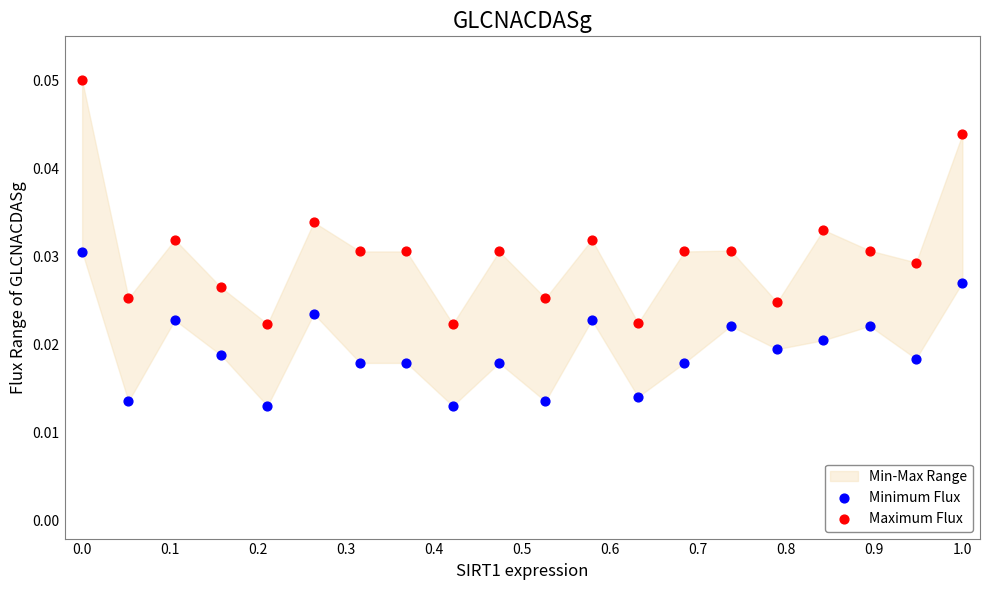

Which series has the widest spread of Y values?

Maximum Flux